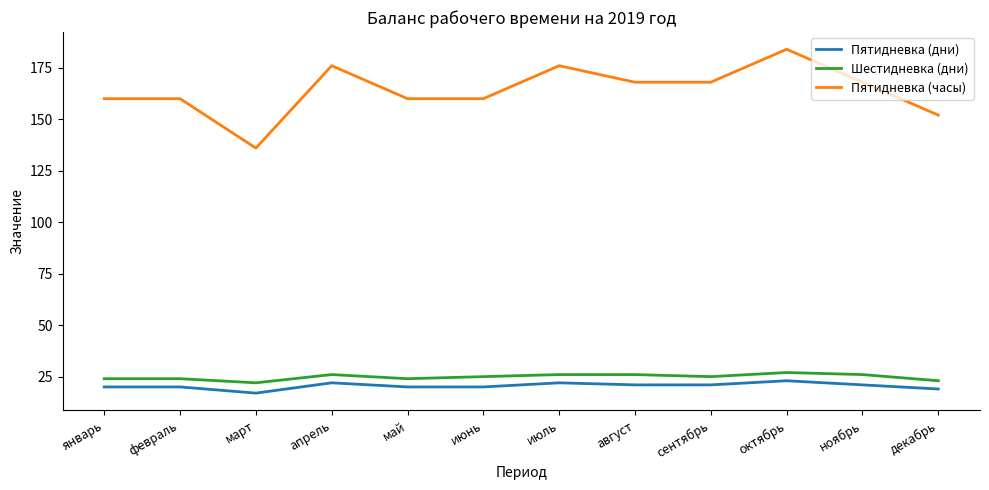

What is the total value across all series at январь?

204